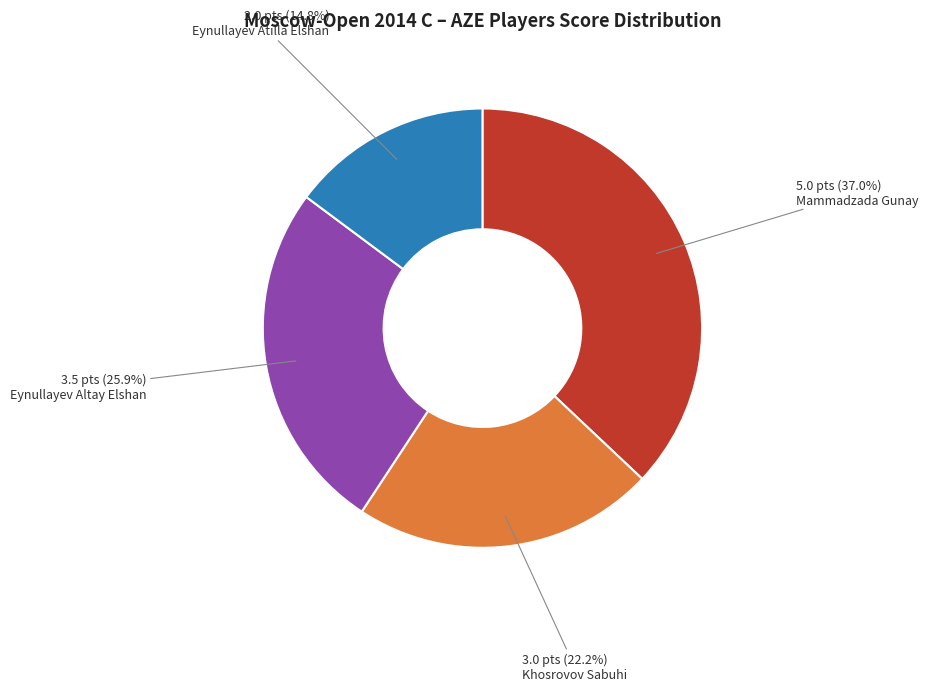

Is there any slice that represents more than half of the pie?

No